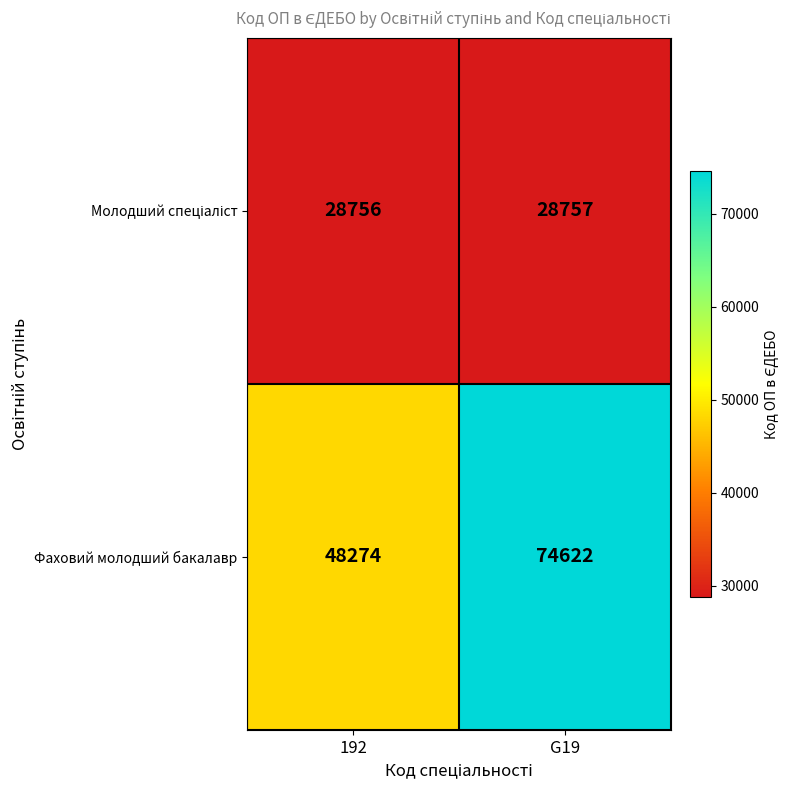

What is the difference between the highest and lowest values at G19?

45865